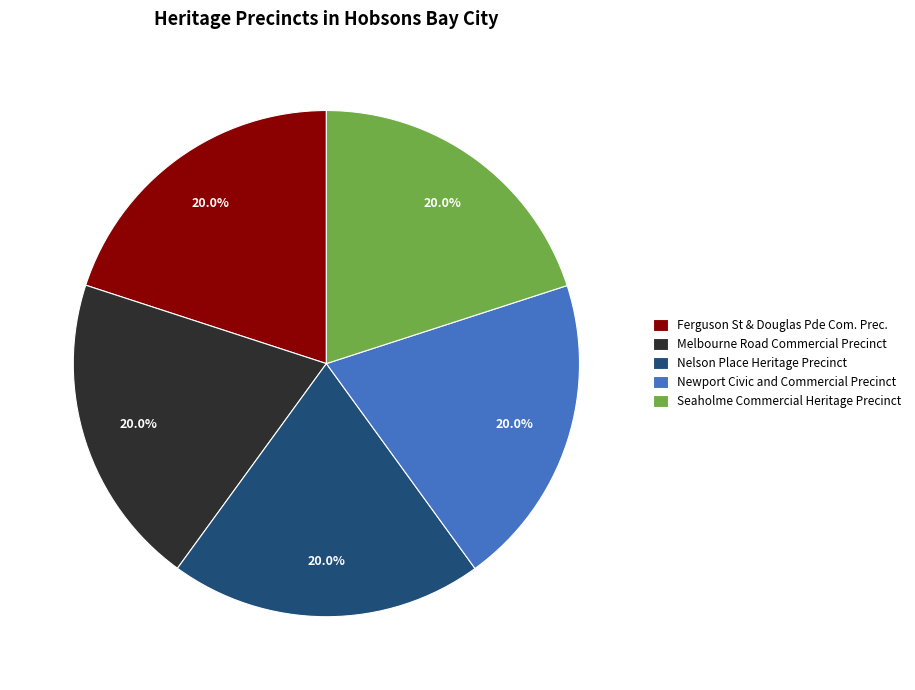

Approximately how many times larger is the value at Melbourne Road Commercial Precinct compared to Seaholme Commercial Heritage Precinct?

1.0